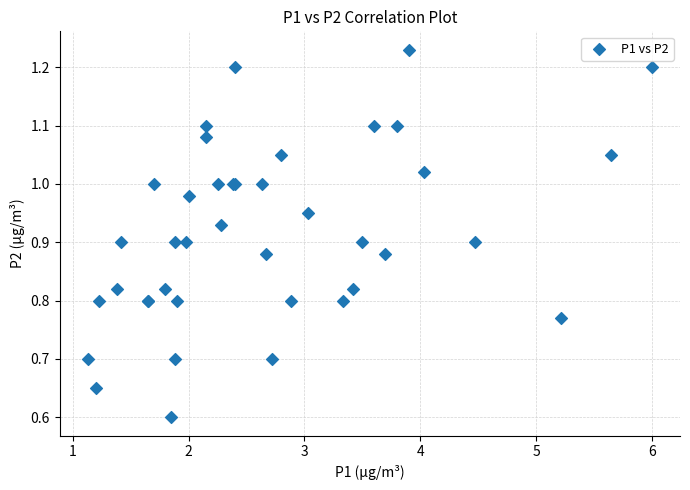

What Y value in the scatter plot is closest to 0?

0.6